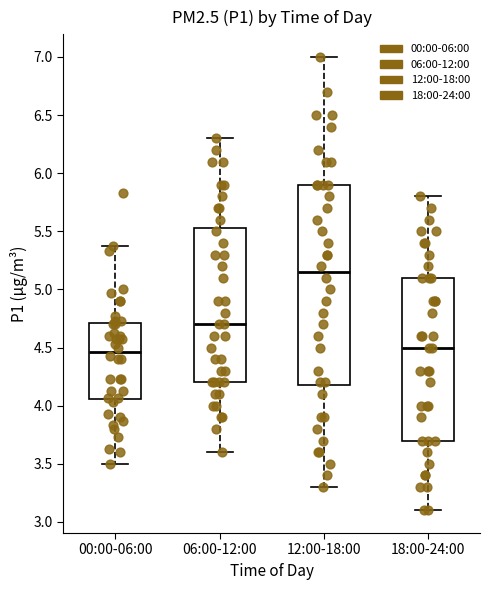

Where does the upper whisker of the box for 00:00-06:00 end on the y-axis? The values are not printed on the chart, so give them approximately, as read against the axis.

5.35